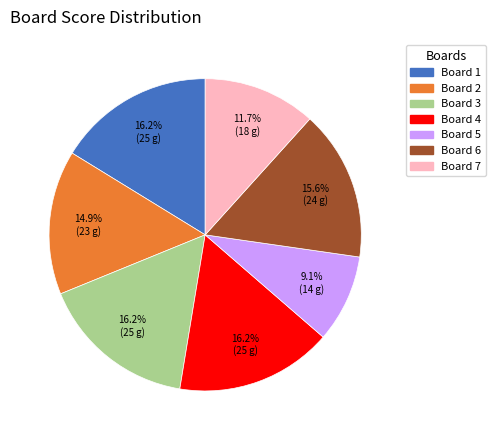

What percentage is NOT represented by Board 6?

84.4%